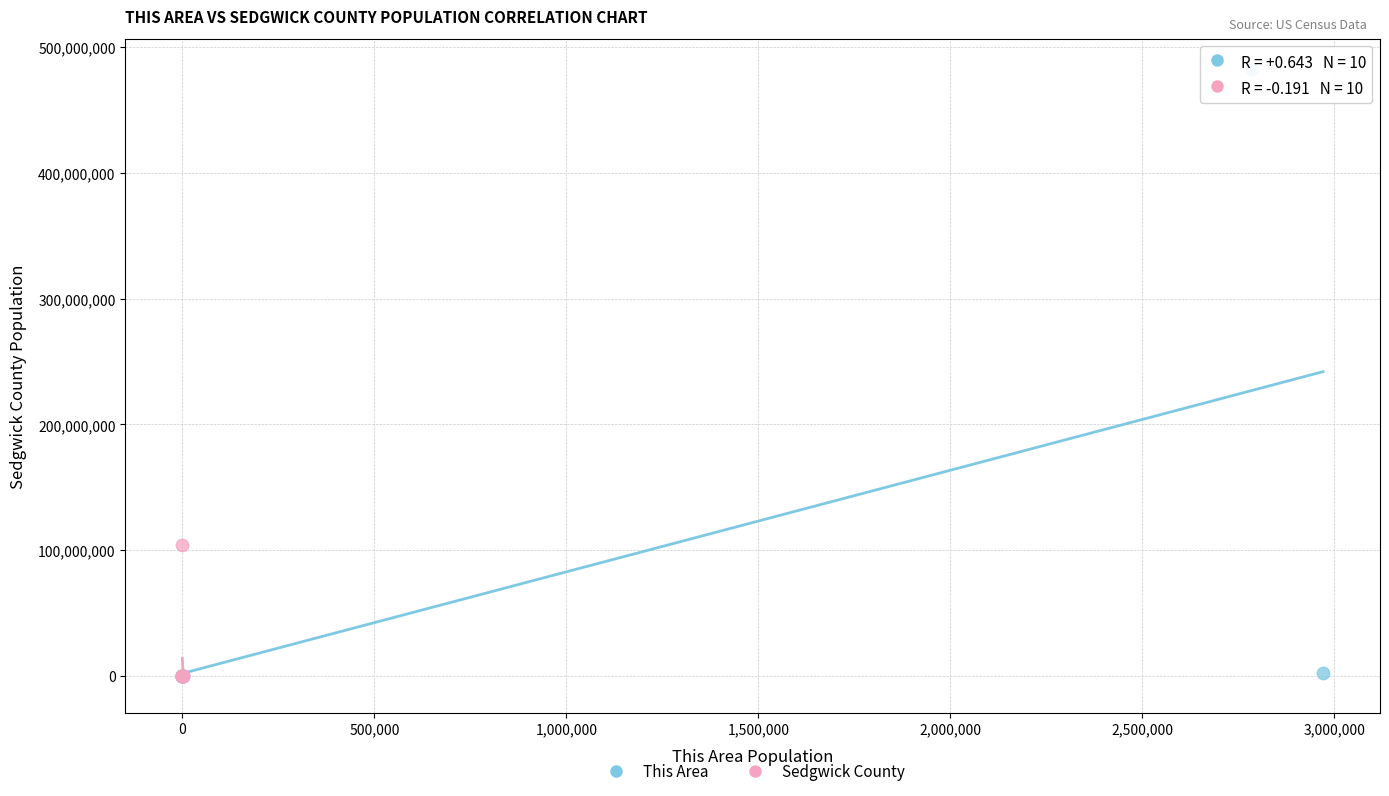

Which series has the largest Y range (max minus min)?

This Area